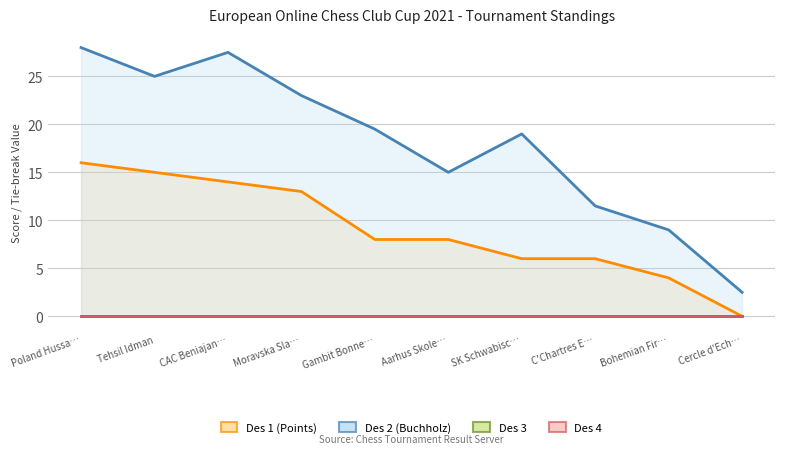

Which series has the largest total across all categories?

Des 2 (Buchholz)